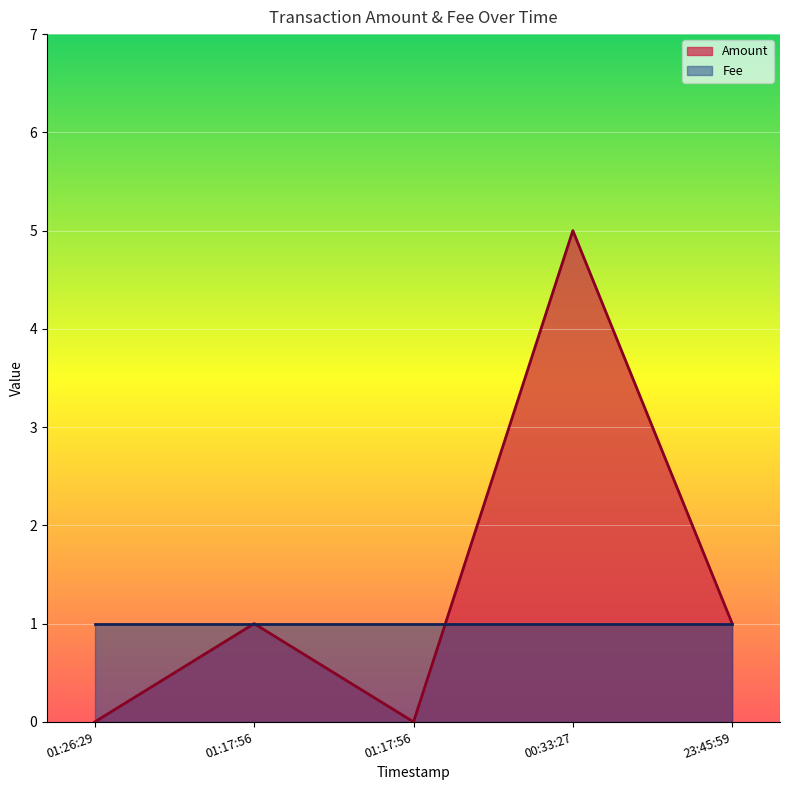

The chart shows a value of 1 at 23:45:59. True or false?

True